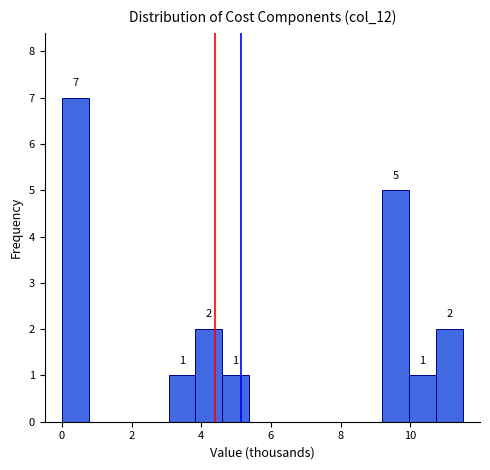

Read against the x-axis, roughly where is the centre of the tallest bar?

0.4